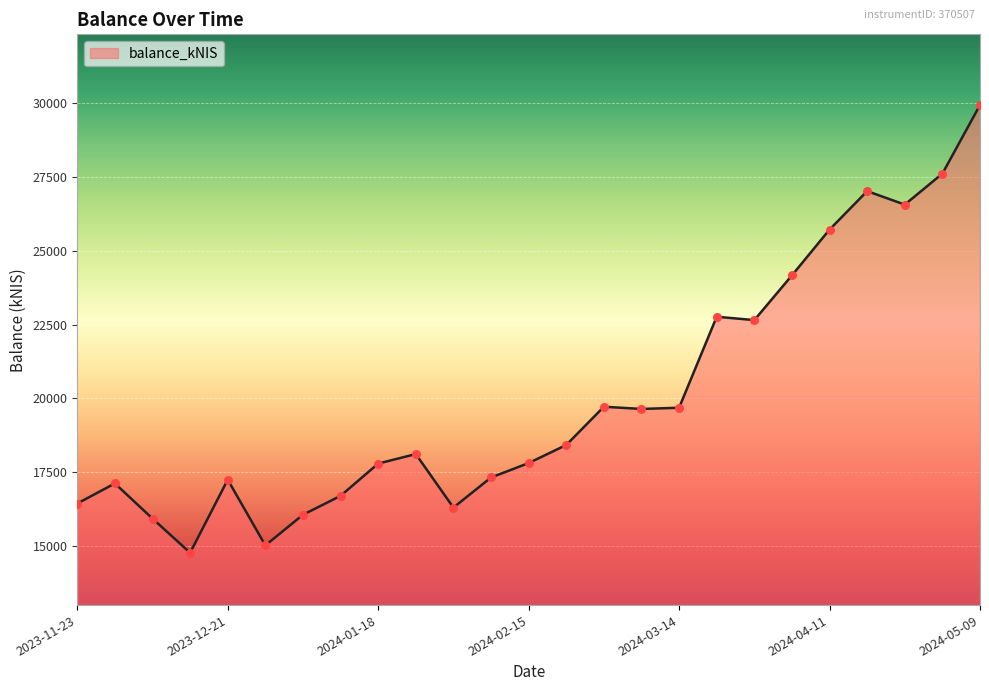

What is the smallest value displayed?

14770.9